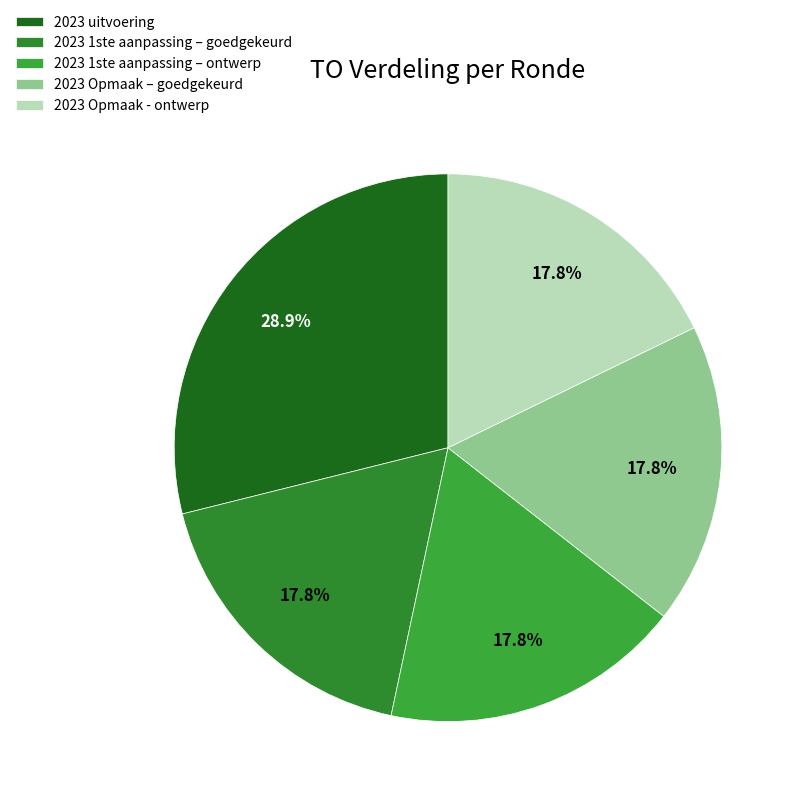

Which has a higher value, 2023 Opmaak - ontwerp or 2023 1ste aanpassing – ontwerp?

2023 Opmaak - ontwerp